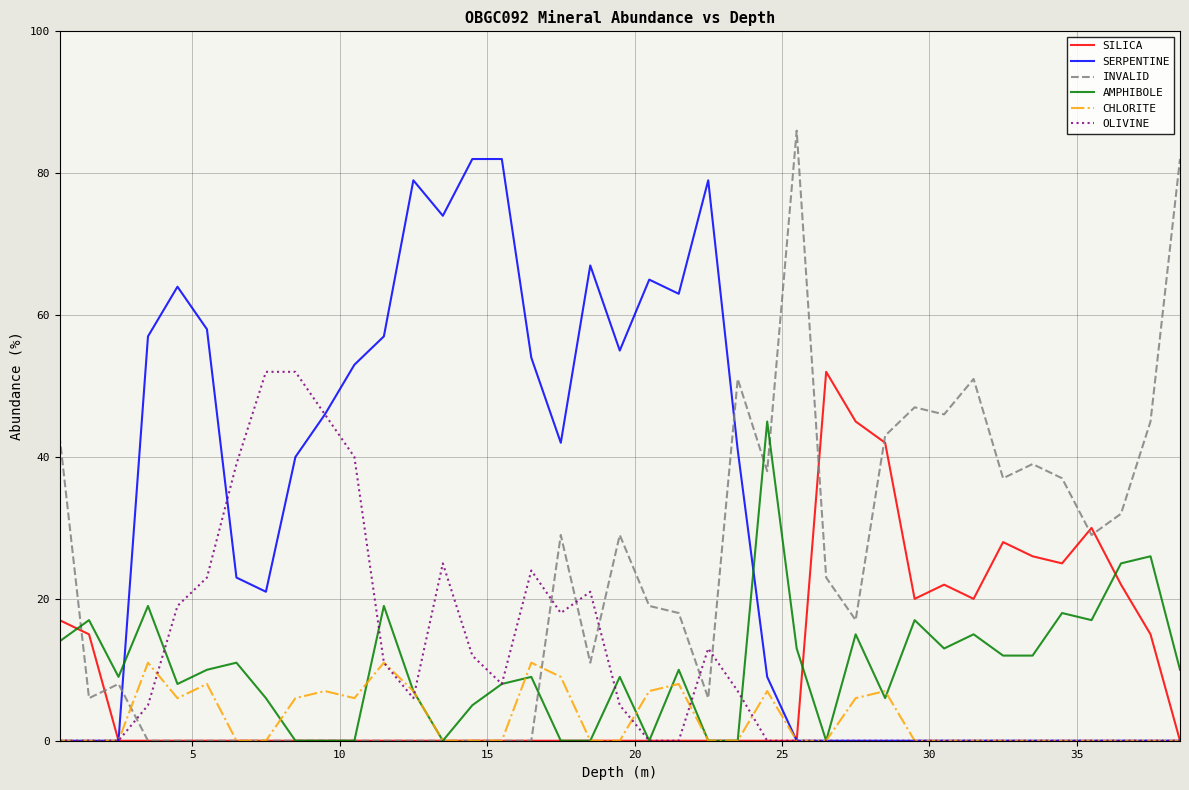

What is the maximum value for SILICA?

52